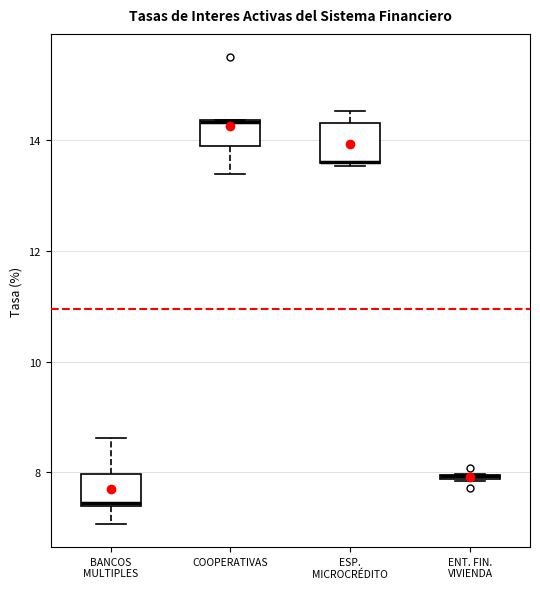

Where does the lower whisker of the box for BANCOS MULTIPLES end on the y-axis? The values are not printed on the chart, so give them approximately, as read against the axis.

7.0